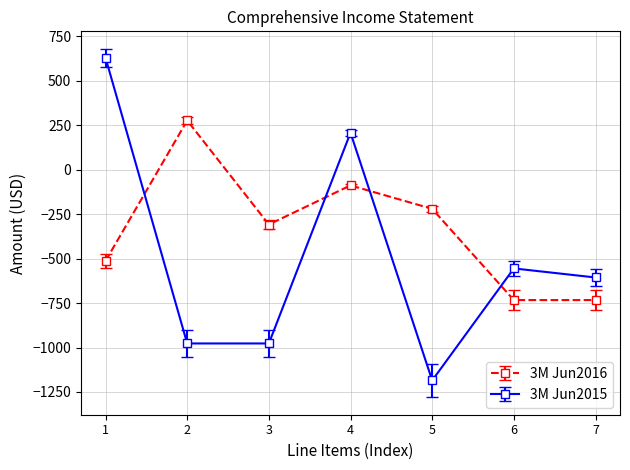

What is the total value across all series at 5?

-1405